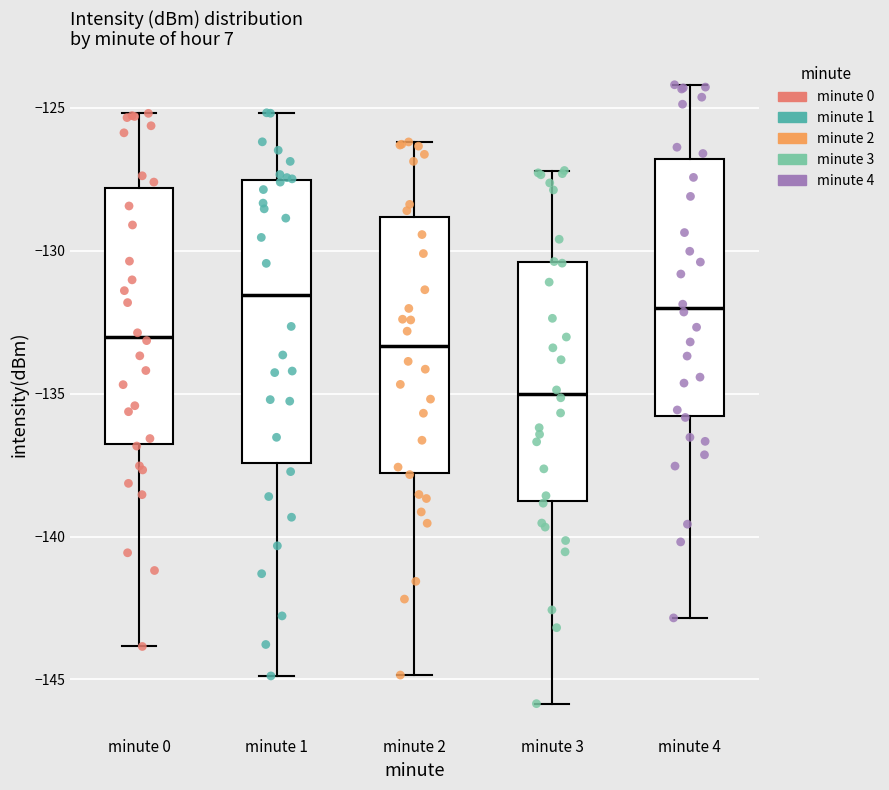

Reading left to right, transcribe this box plot: for each box, give where its median line is, the range the box spans, and where its two whiskers end, as read against the y-axis. The values are not printed on the chart, so give them approximately, as read against the axis.

minute 0: median -133.0, box -137.0 to -128.0, whiskers -144.0 to -125.0
minute 1: median -131.5, box -137.5 to -127.5, whiskers -145.0 to -125.0
minute 2: median -133.5, box -138.0 to -129.0, whiskers -145.0 to -126.0
minute 3: median -135.0, box -139.0 to -130.5, whiskers -146.0 to -127.0
minute 4: median -132.0, box -136.0 to -127.0, whiskers -143.0 to -124.0